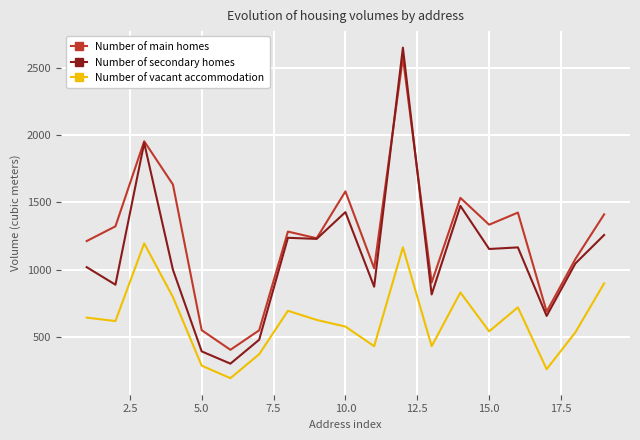

What is the lowest value of the Number of vacant accommodation series?

195.0